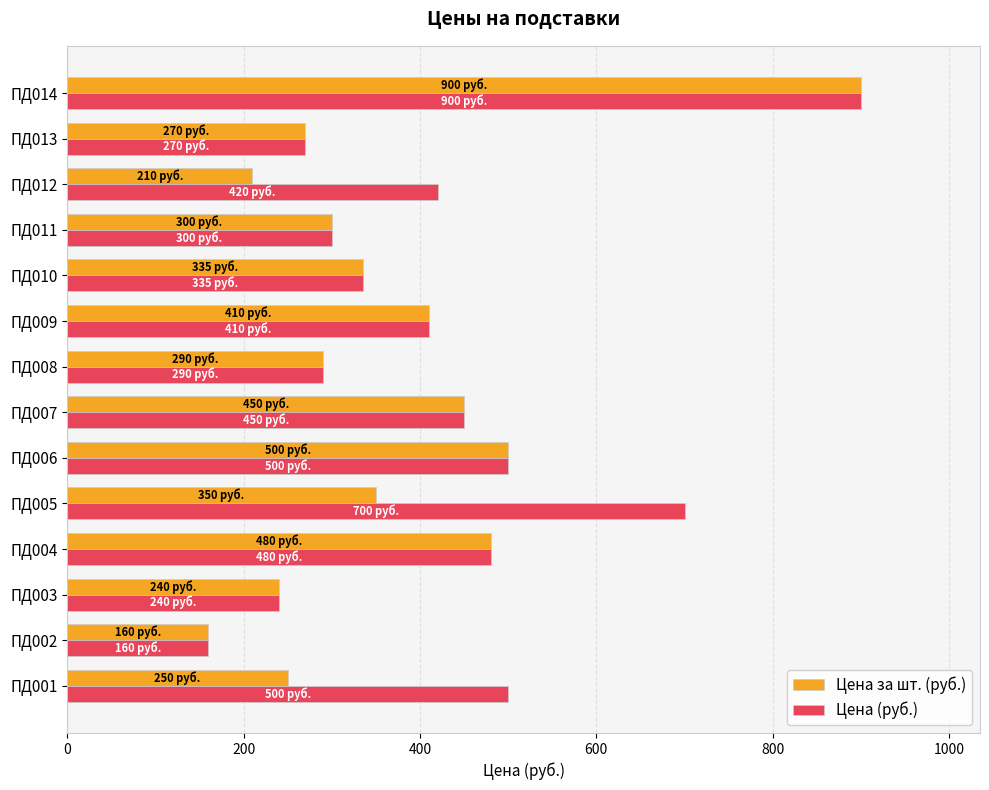

What is the minimum value shown in the chart?

160